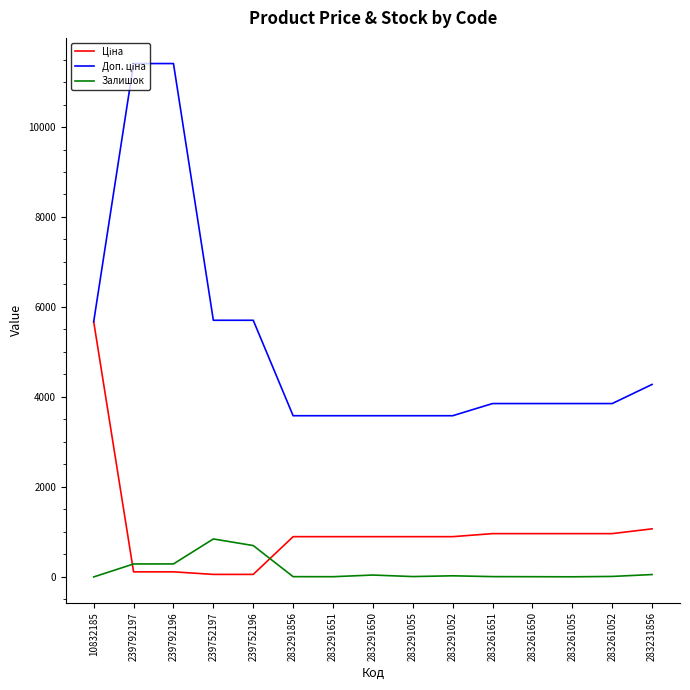

What is the greatest value displayed?

11410.0